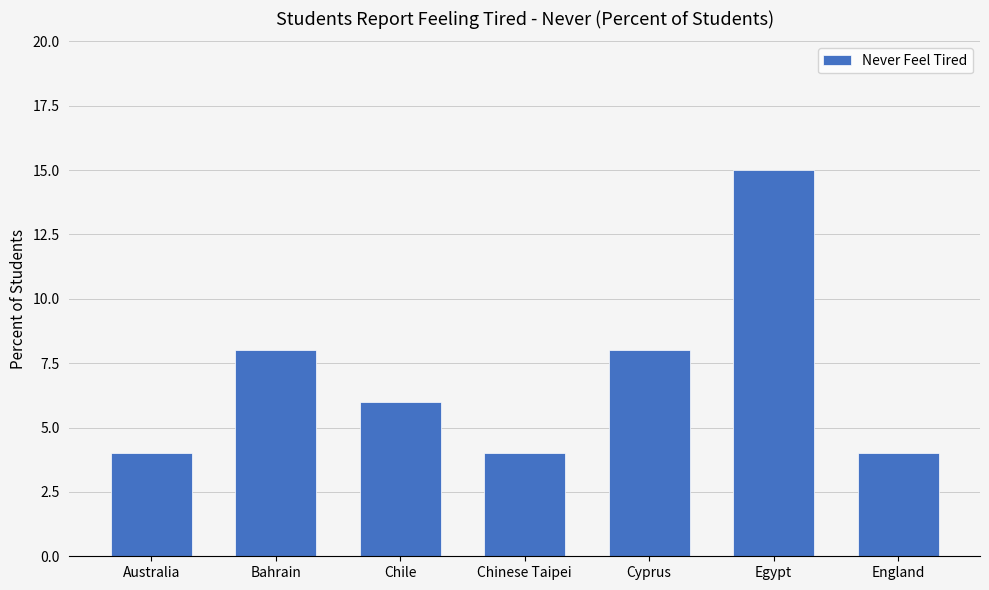

Does the chart contain any negative values?

No